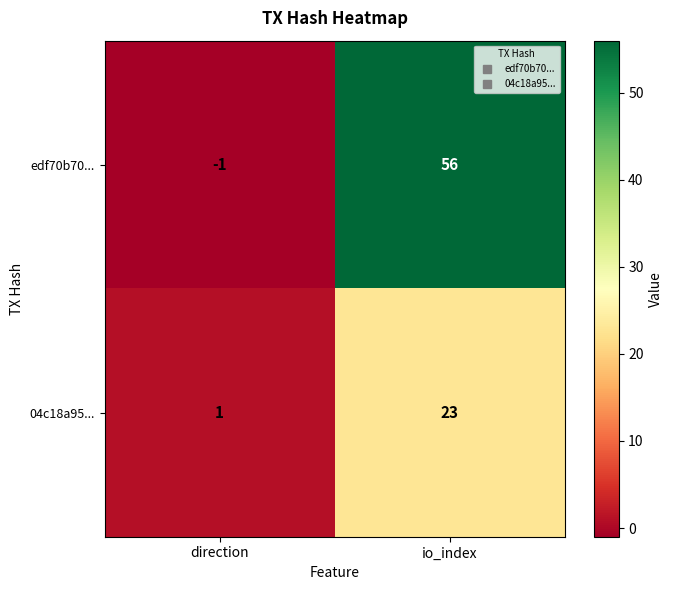

Which series has the largest total across all categories?

edf70b70...